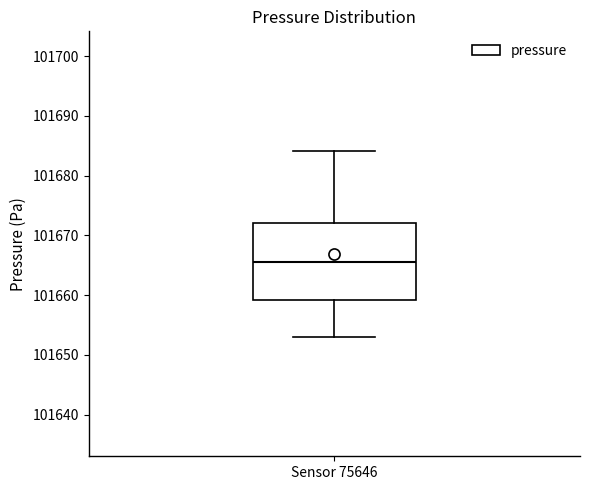

Read this box plot against the y-axis: the position of the median line, the range covered by the box, and the ends of both whiskers. The values are not printed on the chart, so give them approximately, as read against the axis.

median 101666, box 101659 to 101672, whiskers 101653 to 101684